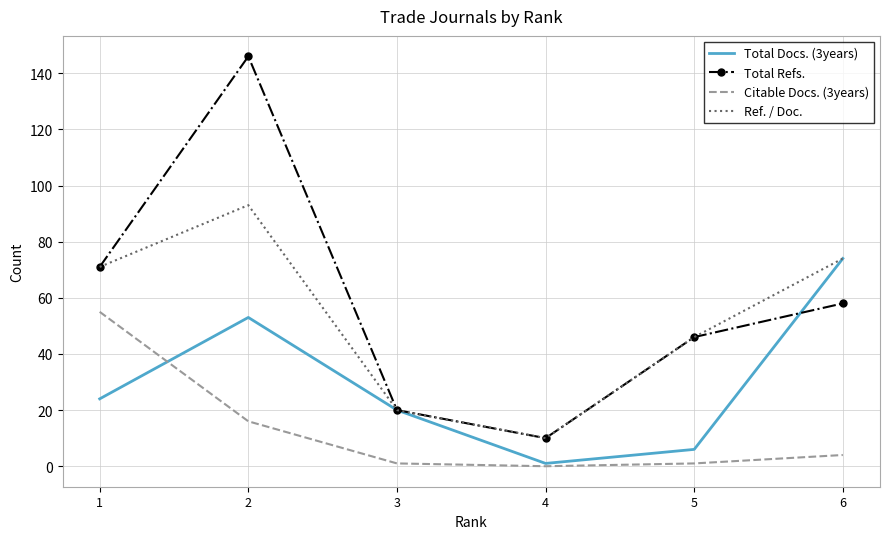

At which label does Total Refs. reach its peak?

2